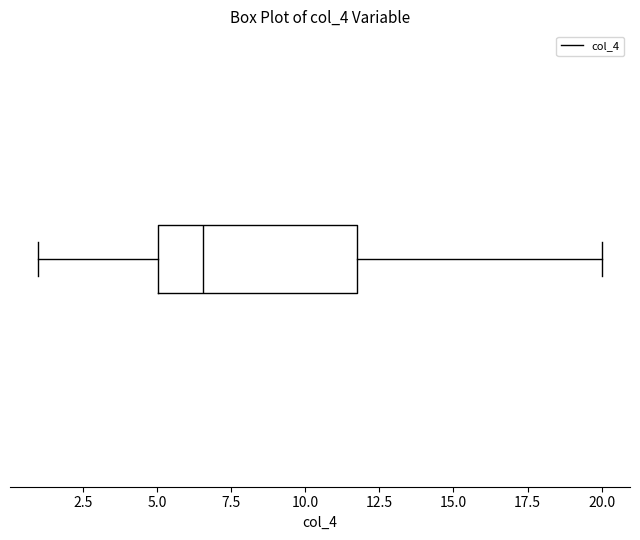

Where is the right edge of the box on the x-axis? The values are not printed on the chart, so give them approximately, as read against the axis.

12.0